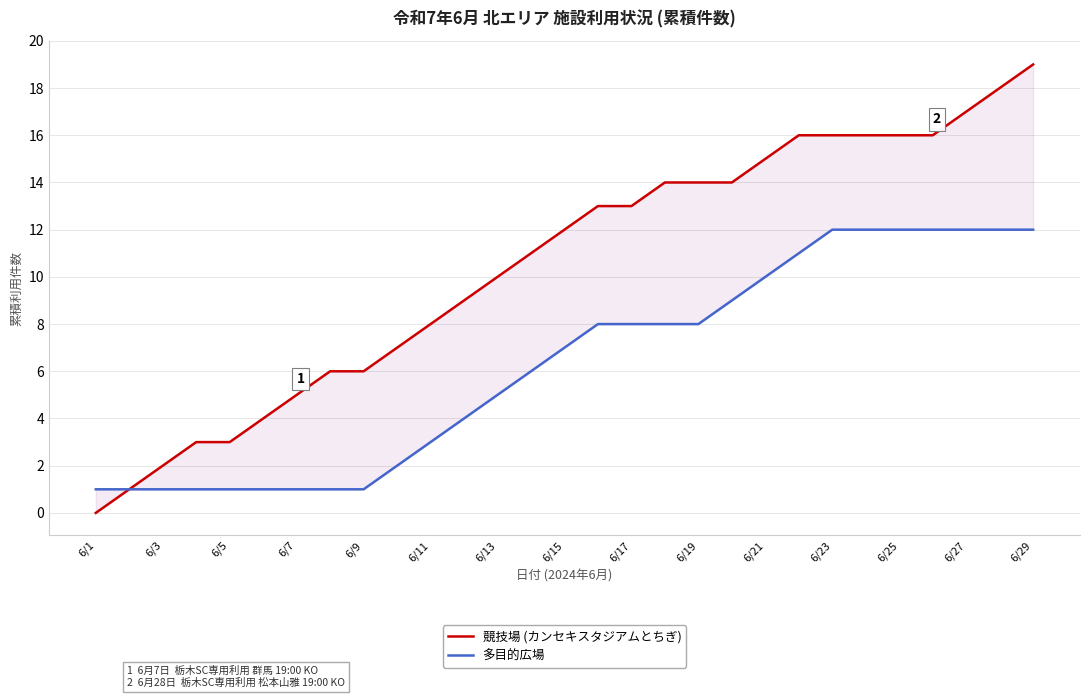

Does the chart have visible grid lines?

Yes